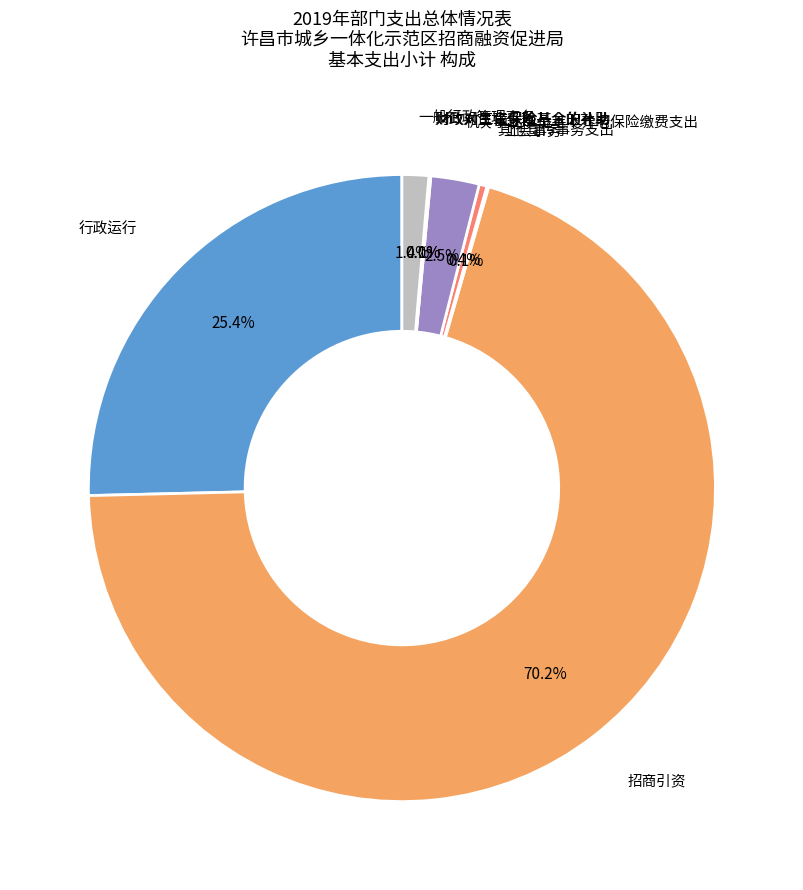

The 一般行政管理事务 slice represents 11% of the pie. True or false?

False